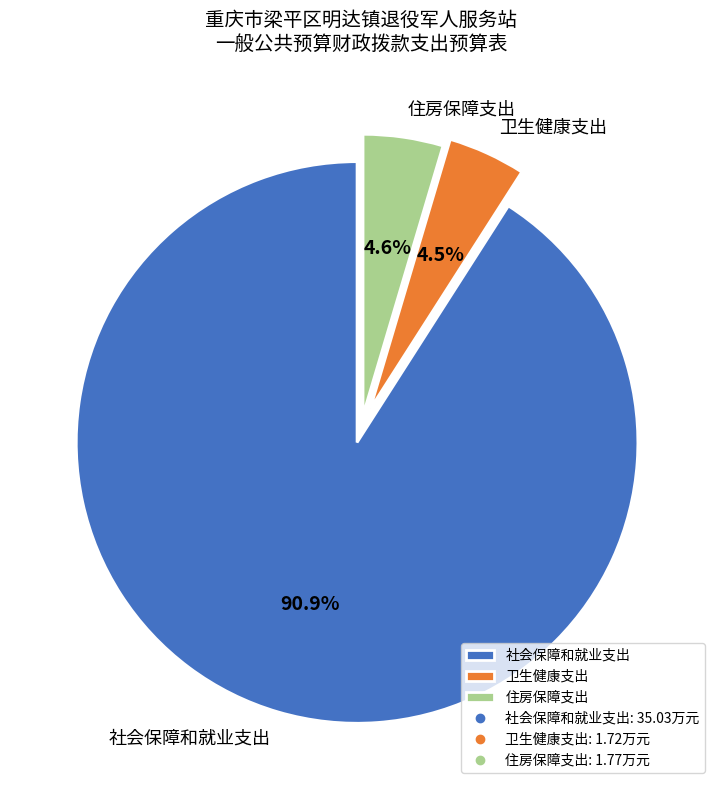

Combined, do 住房保障支出 and 卫生健康支出 account for over 50%?

No